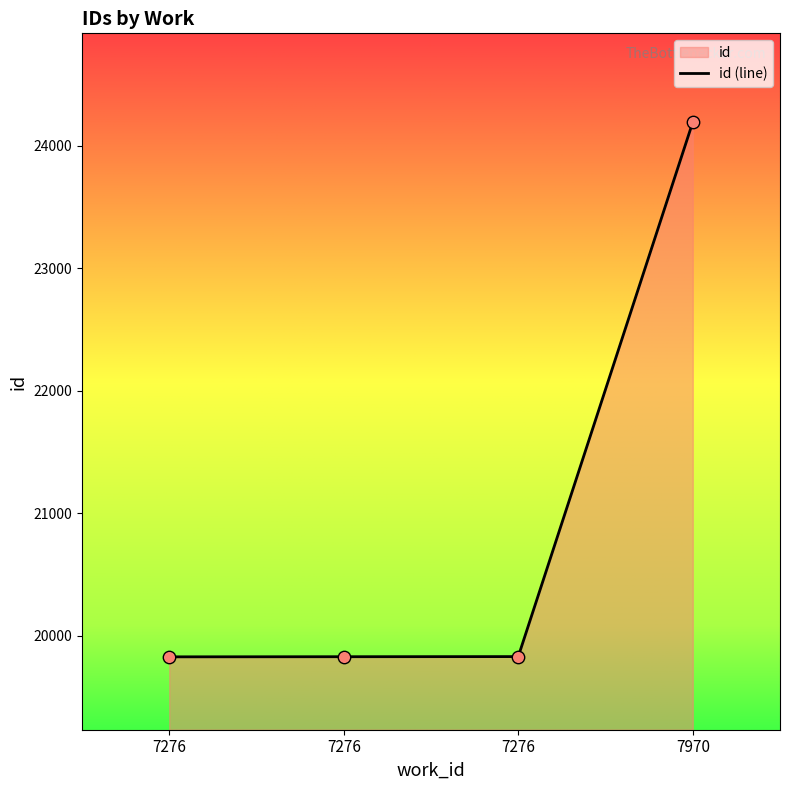

What is the ratio of the value at 7276 to the value at 7276?

1.0